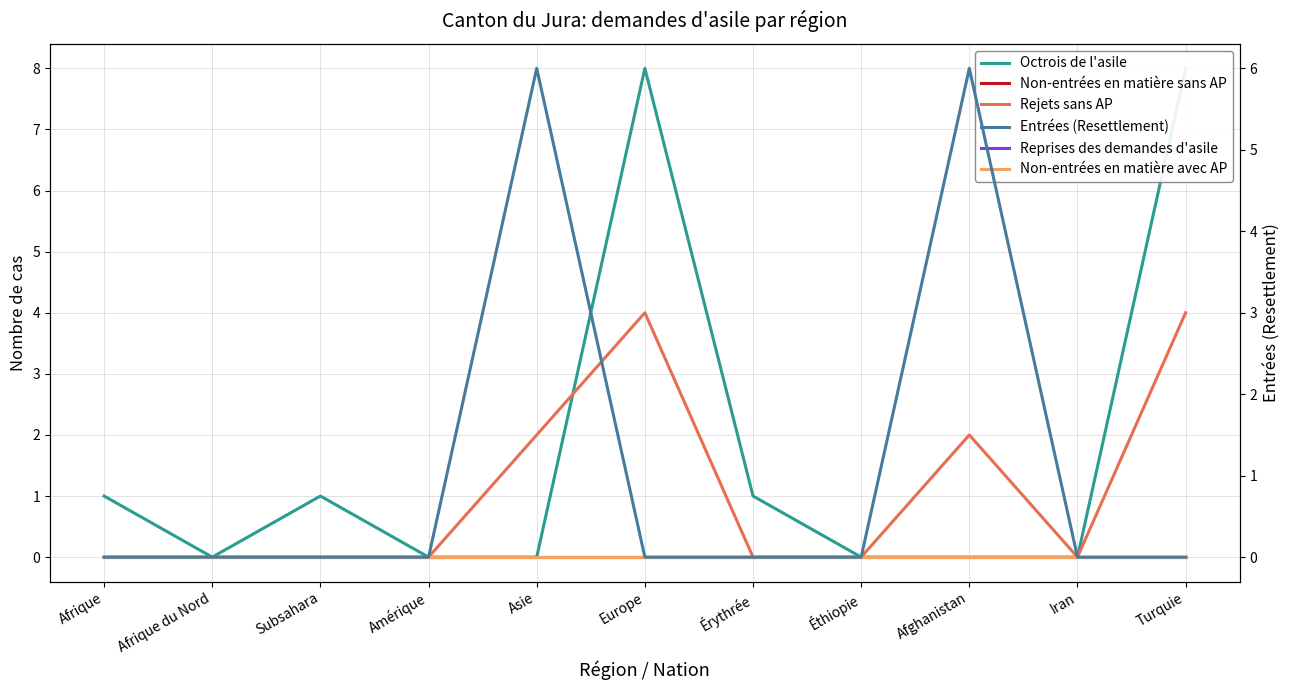

List the series in order of their peak value, lowest first.

Non-entrées en matière sans AP, Reprises des demandes d'asile, Non-entrées en matière avec AP, Rejets sans AP, Entrées (Resettlement), Octrois de l'asile